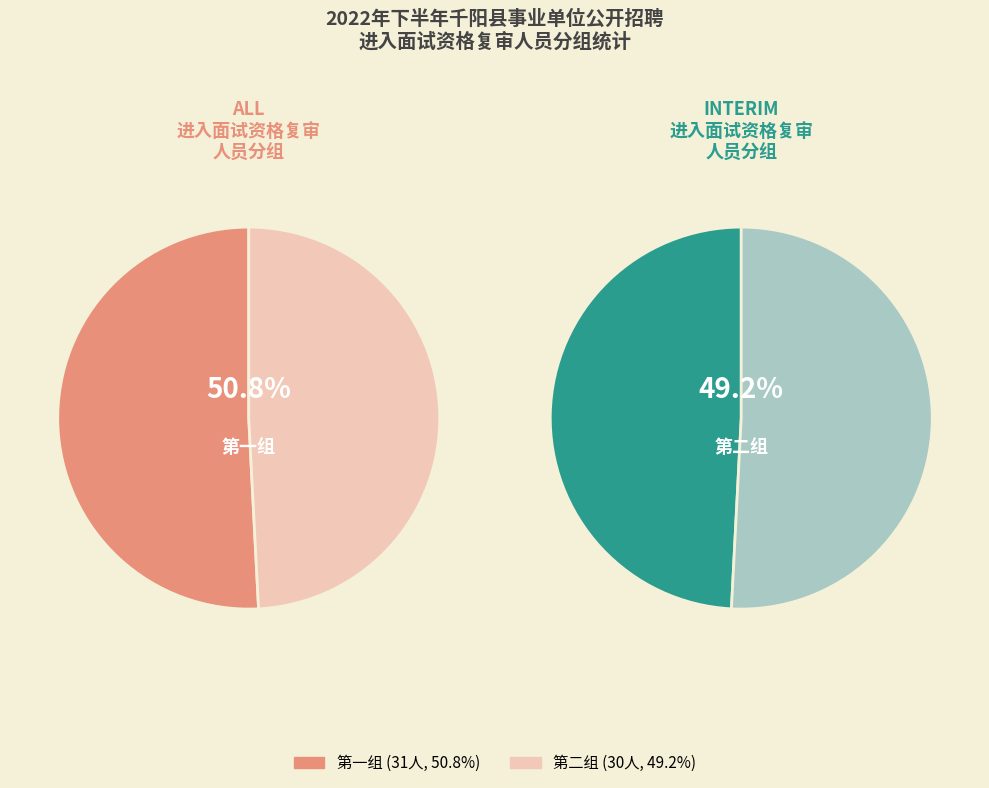

To the nearest percent, what portion does 第一组 represent?

51%